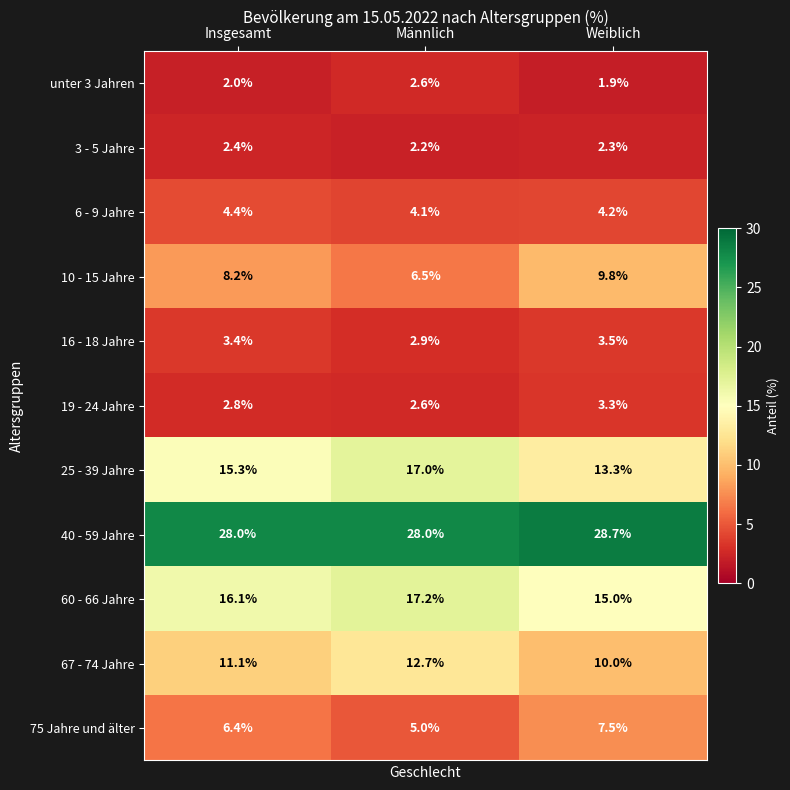

What is the maximum value shown in the chart?

28.7